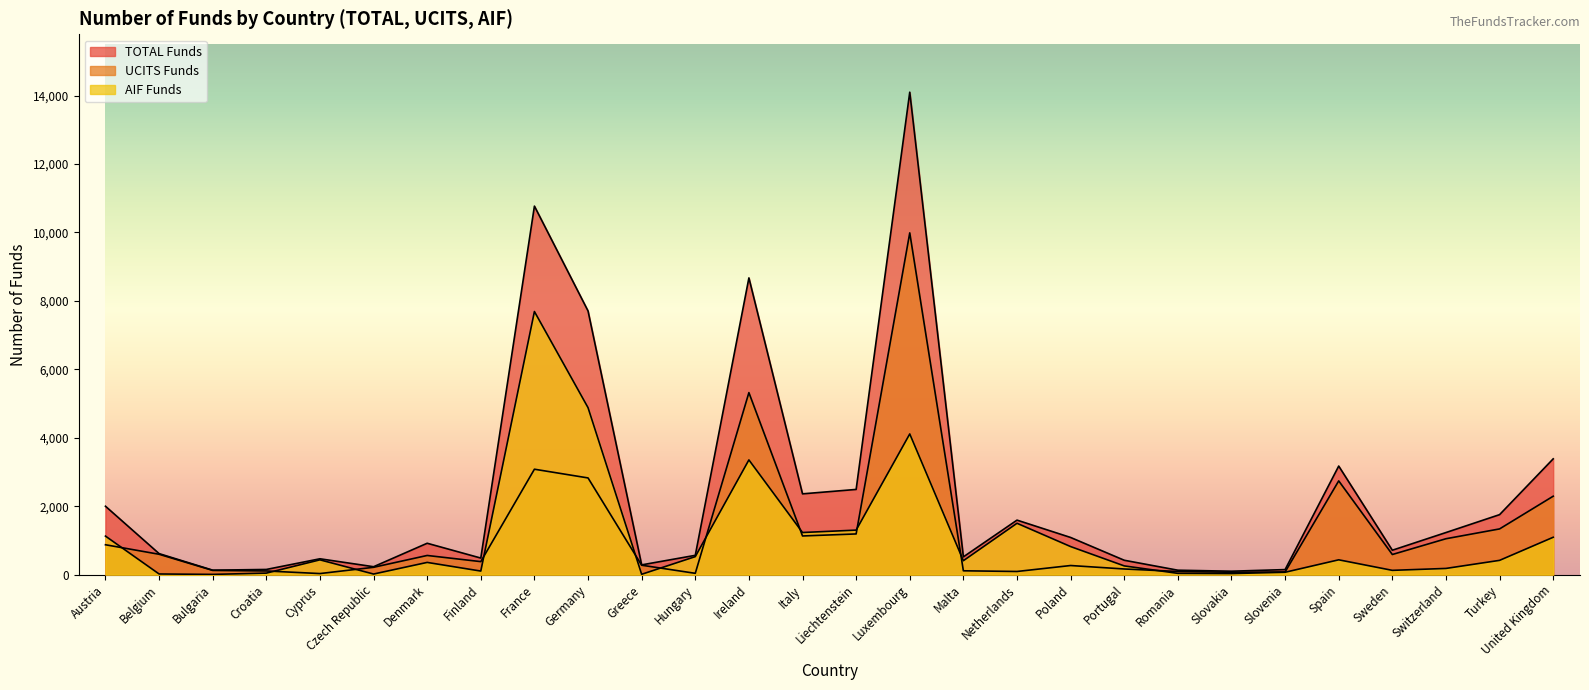

How many interior local valleys does the UCITS Funds series have?

7